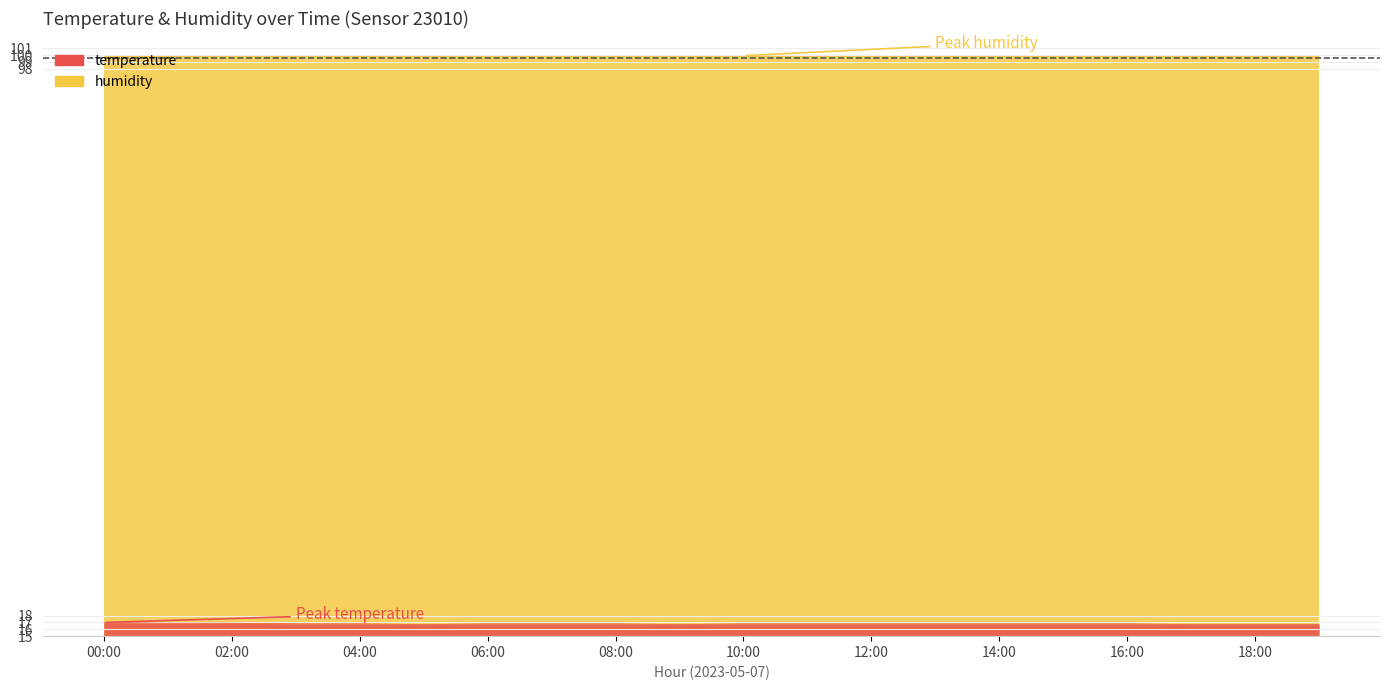

How many values are between 16 and 17?

20